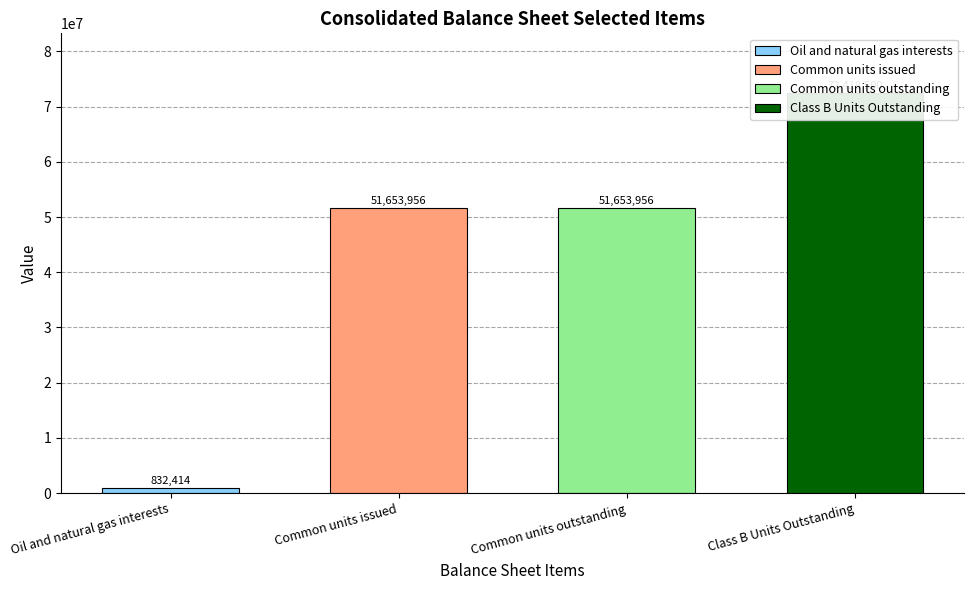

The Class B Units Outstanding series shows -46768741 at Dec. 31, 2017. True or false?

False